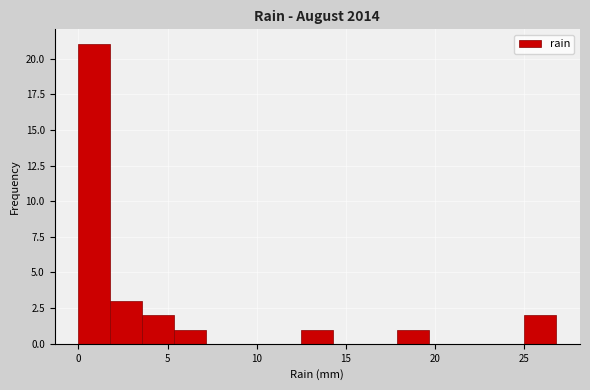

Read against the x-axis, roughly where is the centre of the tallest bar?

1.0